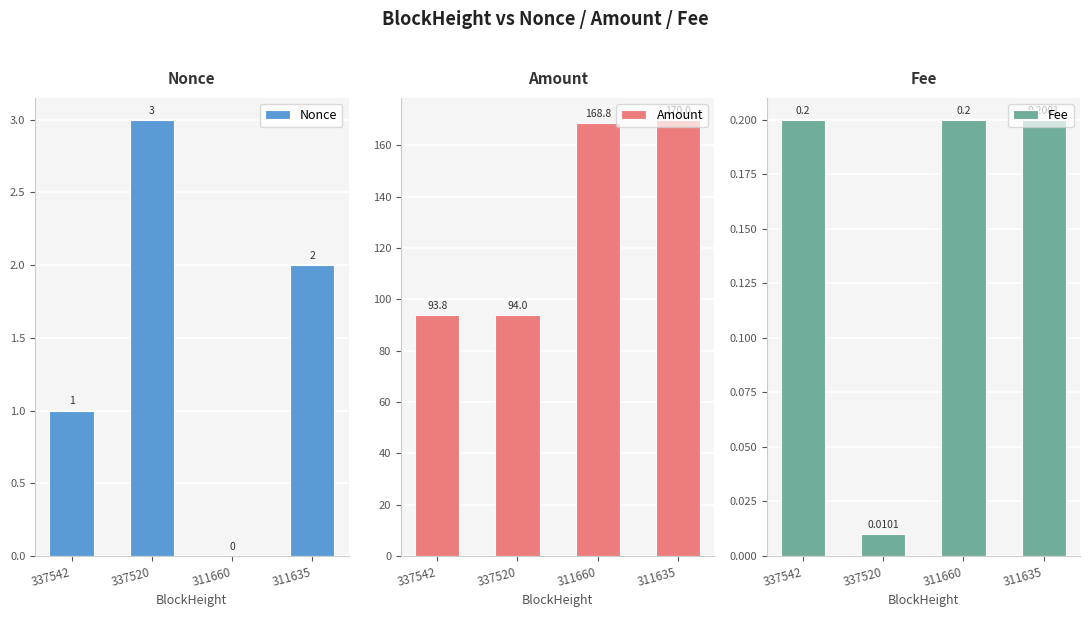

The value of Amount at 311635 is 225.6. True or false?

False